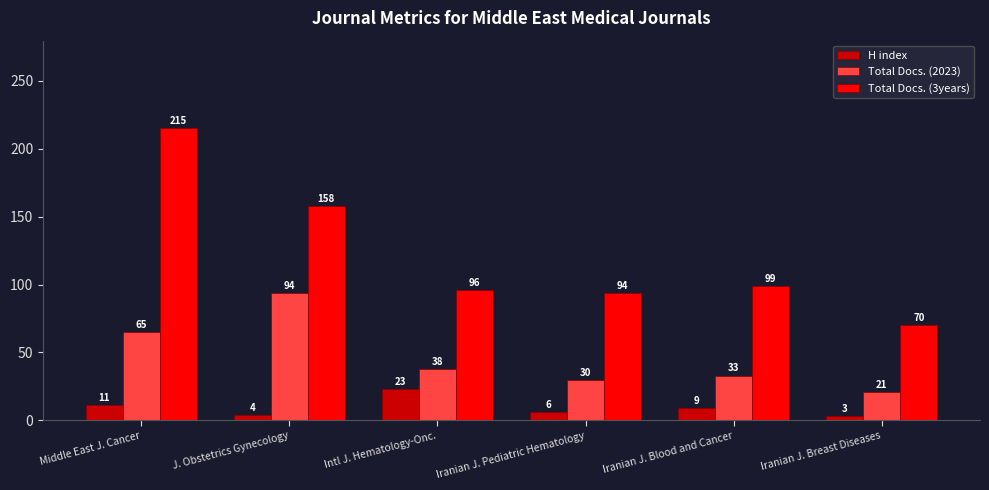

List the series in order of their peak value, lowest first.

H index, Total Docs. (2023), Total Docs. (3years)